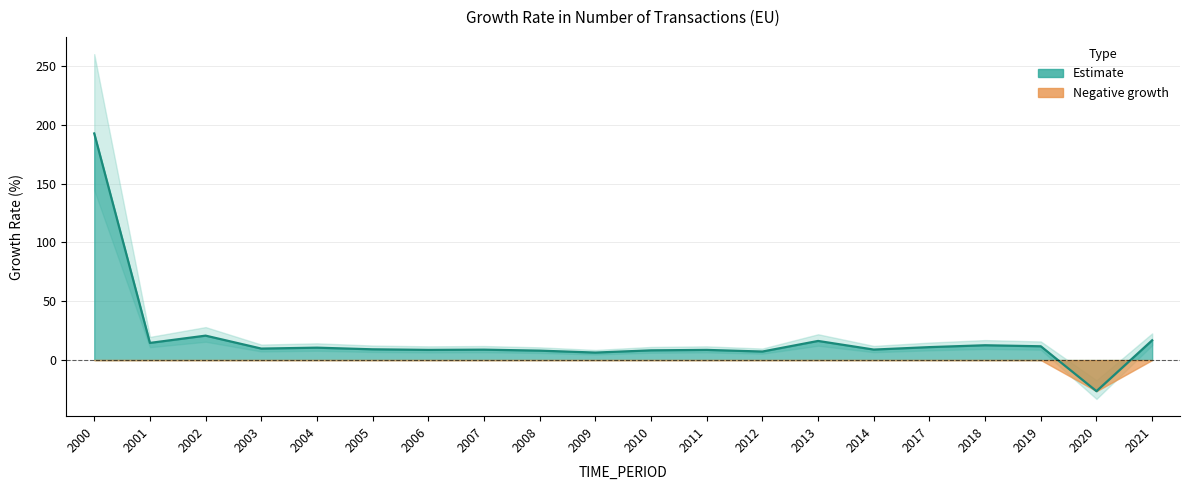

What is the difference between the maximum and minimum values?

219.0